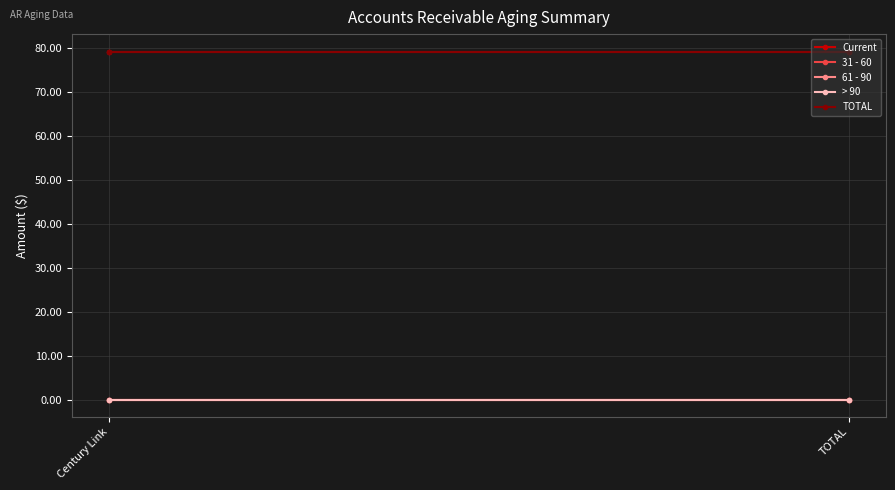

What is the label of the 1st point from the left?

Century Link